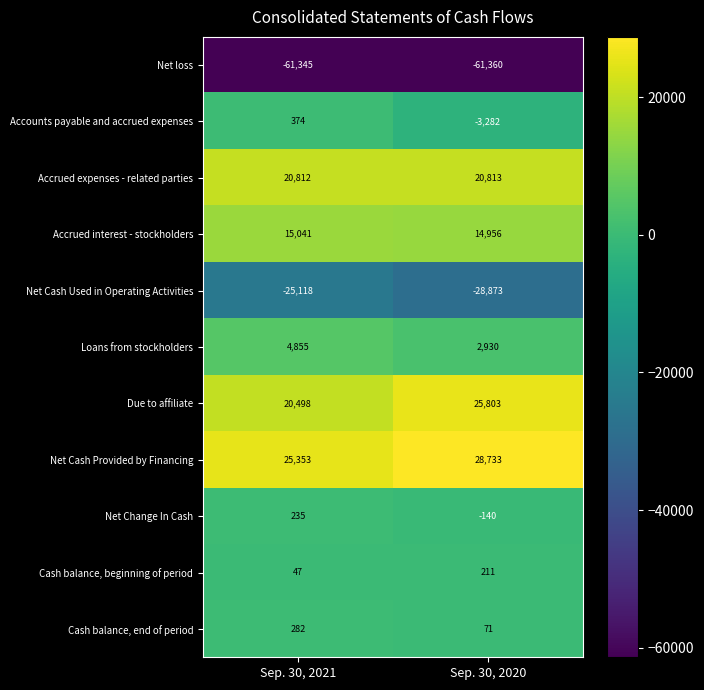

The Accounts payable and accrued expenses series shows -3282 at Sep. 30, 2020. True or false?

True